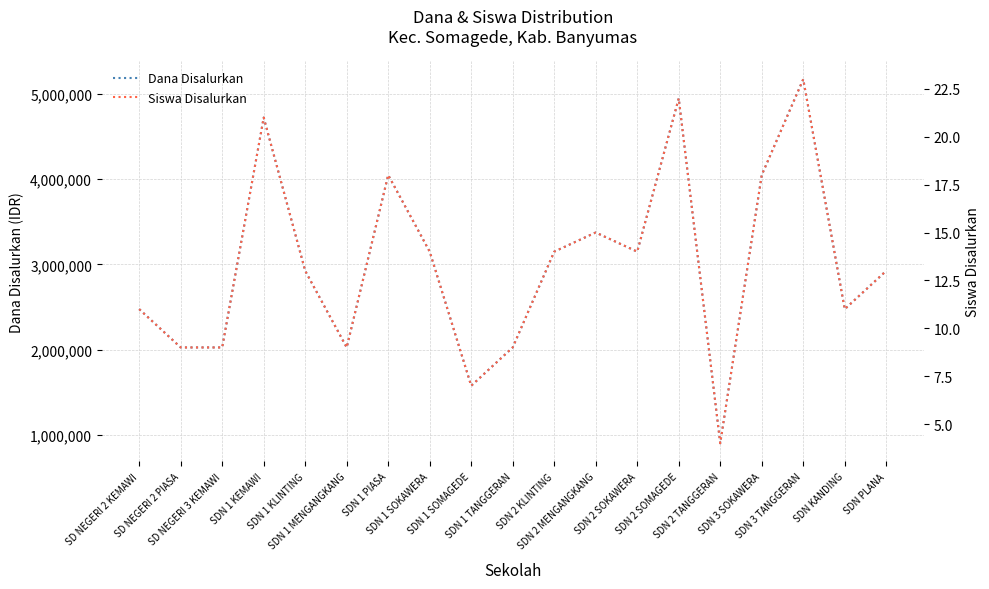

True or false: Siswa Disalurkan and Dana Disalurkan cross at least once.

False